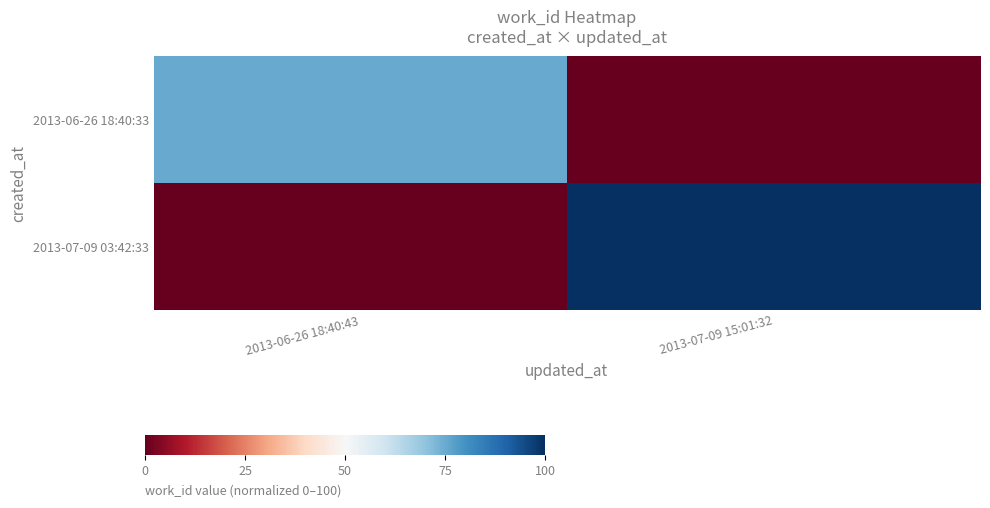

How many distinct data groups are displayed?

2